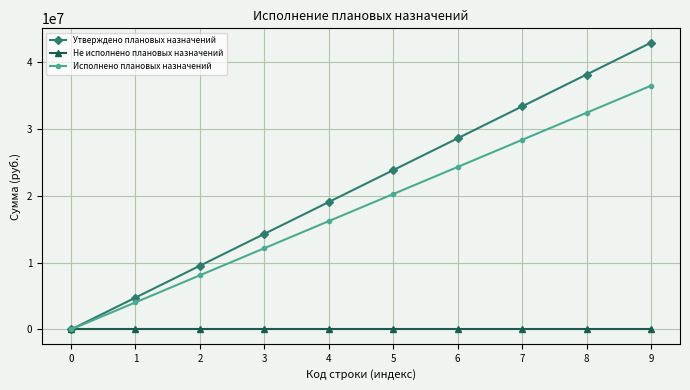

What value does the Утверждено плановых назначений series have at 6?

28633123.3